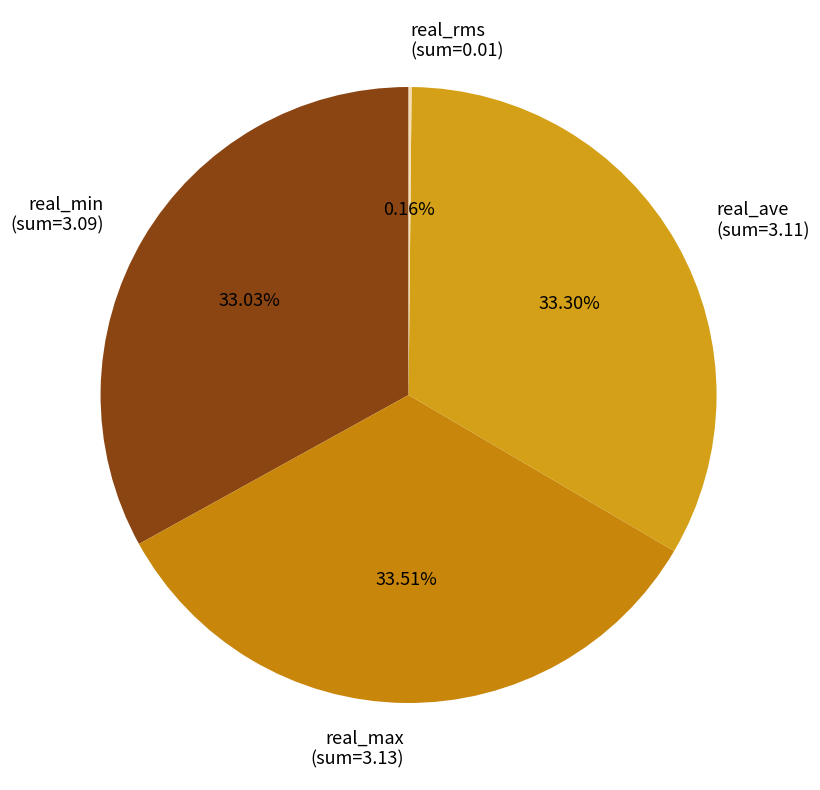

What is the ratio of the value at real_max to the value at real_ave?

1.0